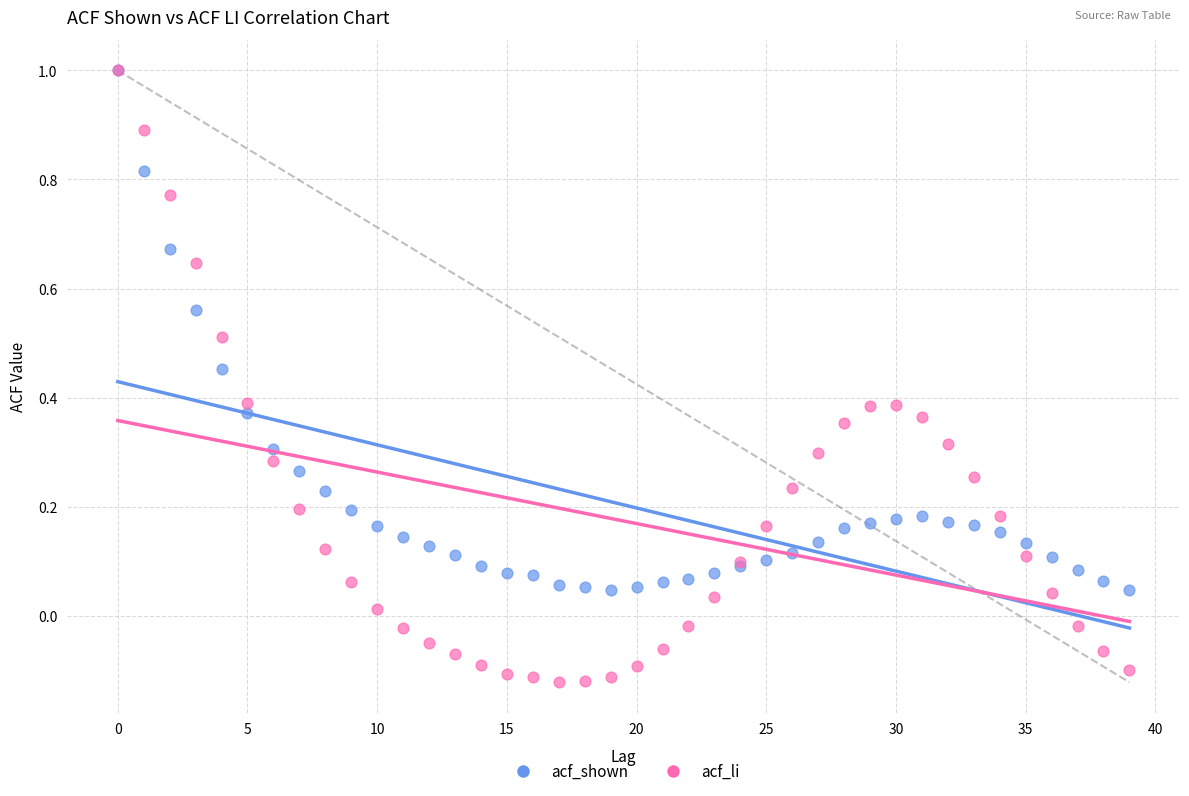

Which series has the largest Y range (max minus min)?

acf_li